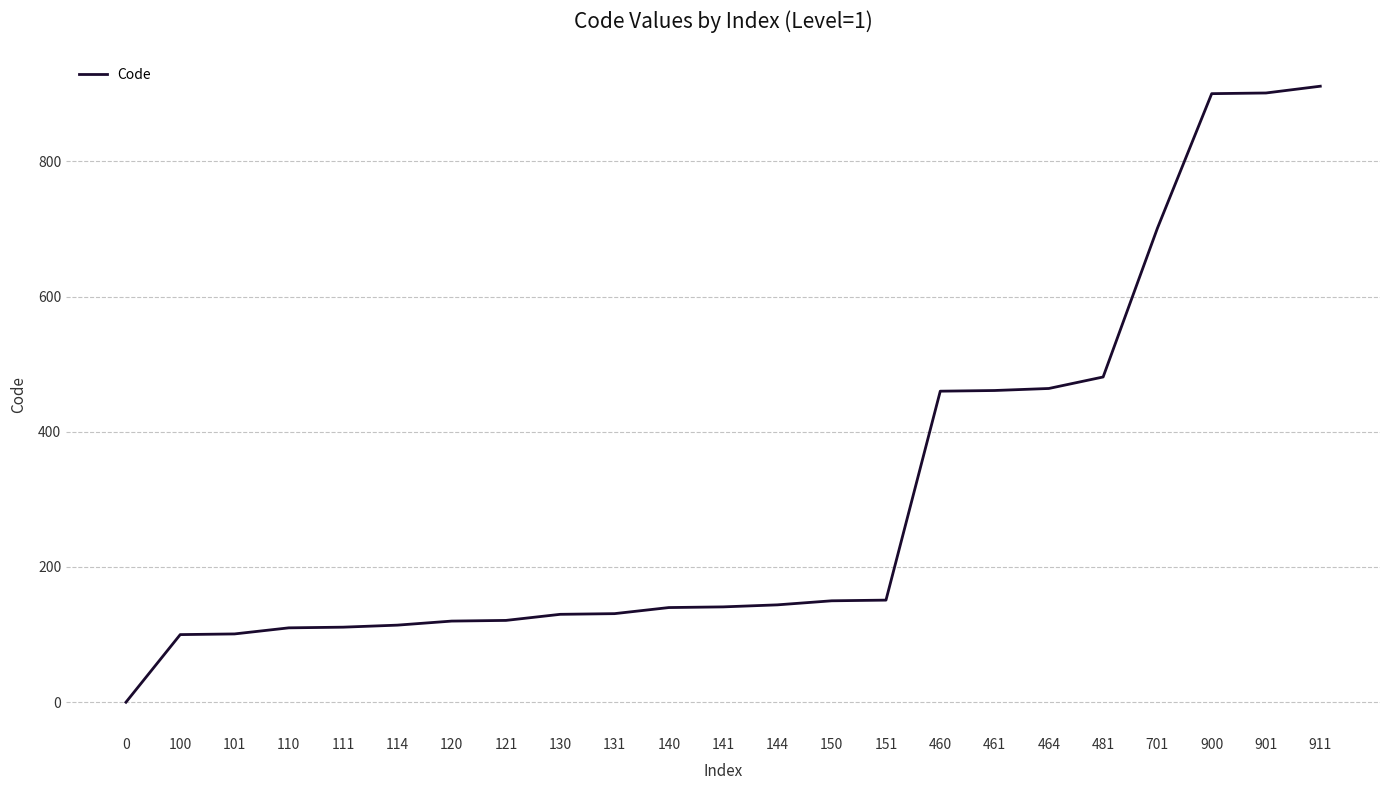

What is the sum of all values?

7043